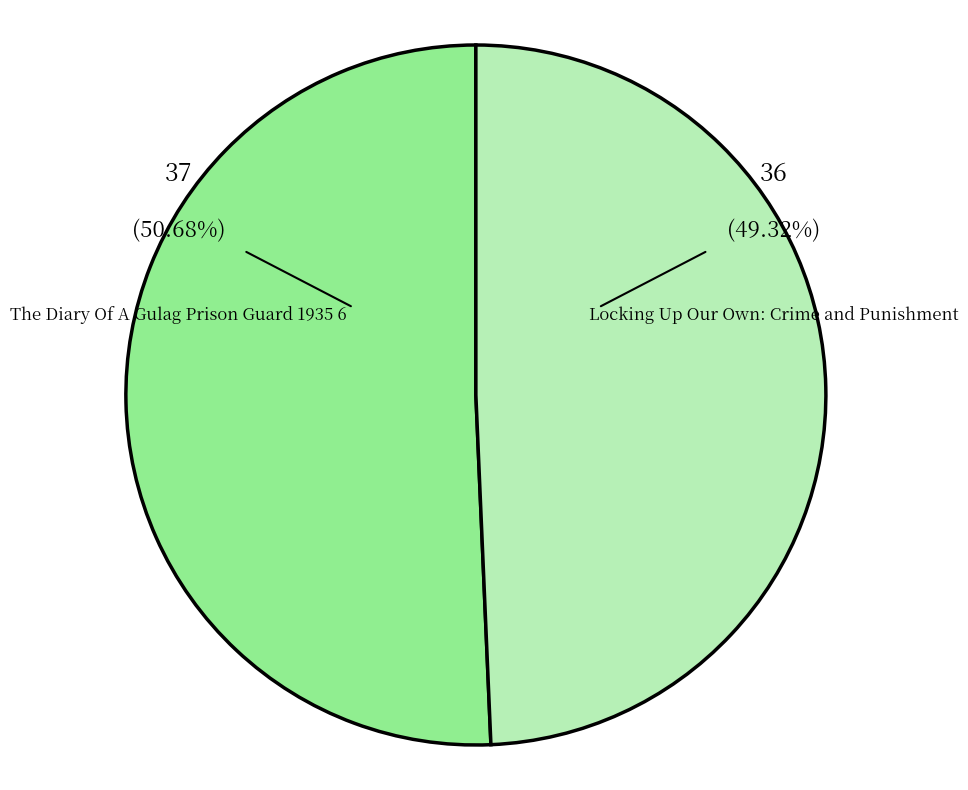

Which category has the smallest portion of the pie?

Locking Up Our Own: Crime and Punishment